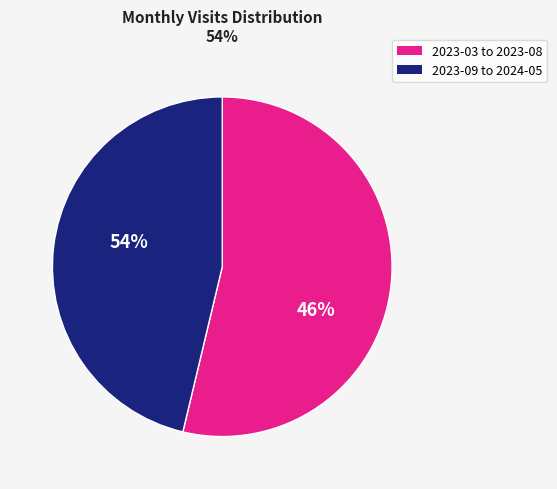

Is it true that 2024-03 is 18% of the pie?

False